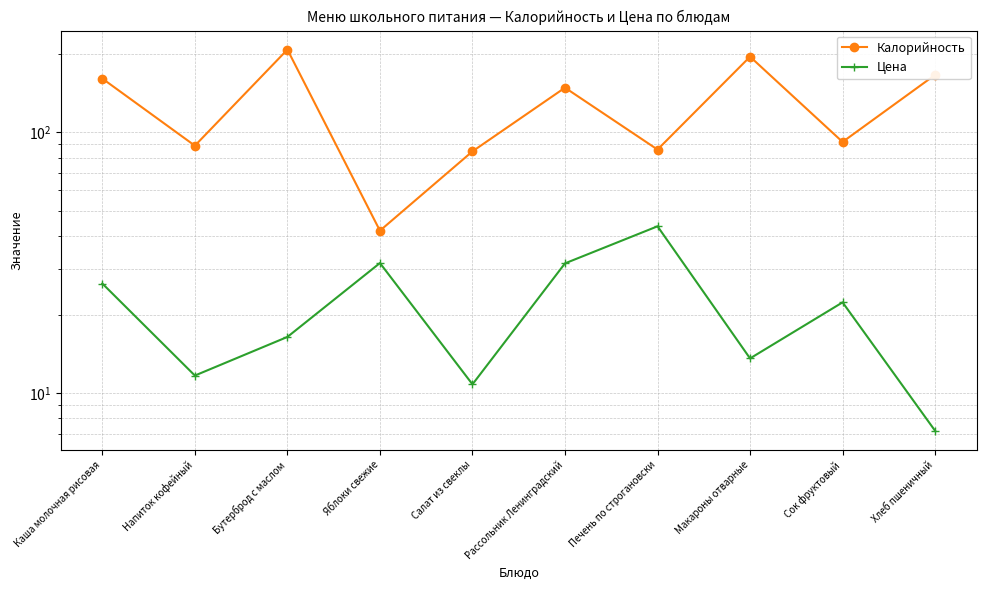

What is the average value of the Калорийность series?

127.3